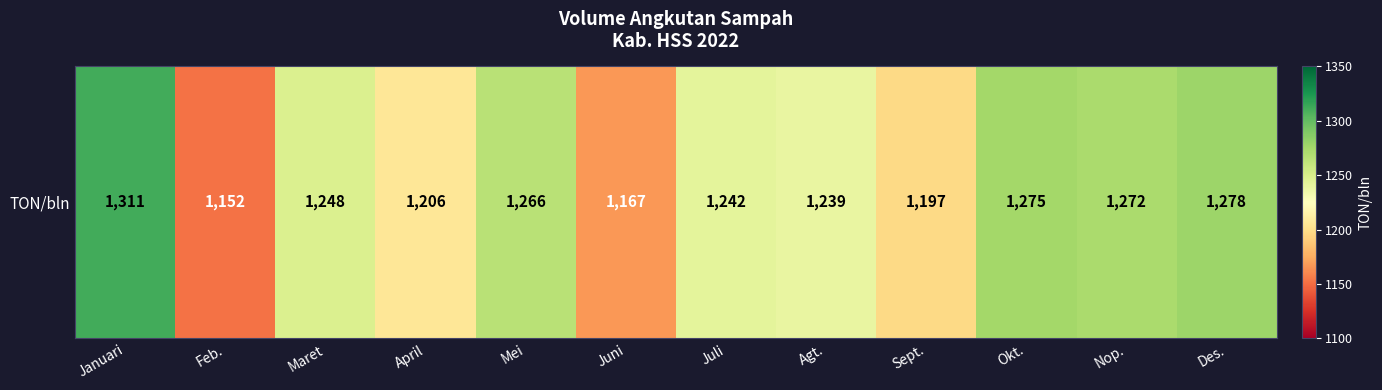

At which label does the data first exceed 1248?

Januari